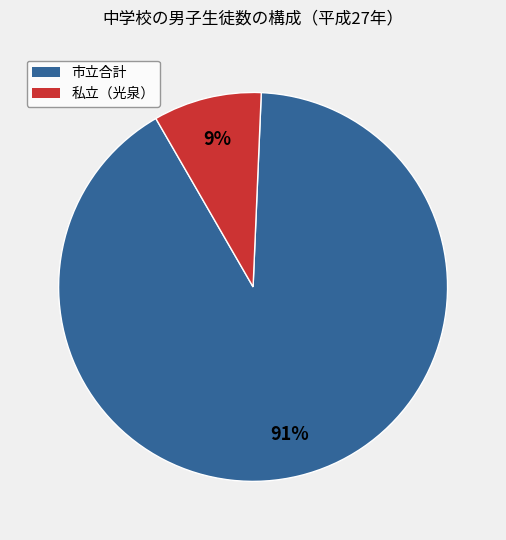

Does any single category account for the majority?

Yes